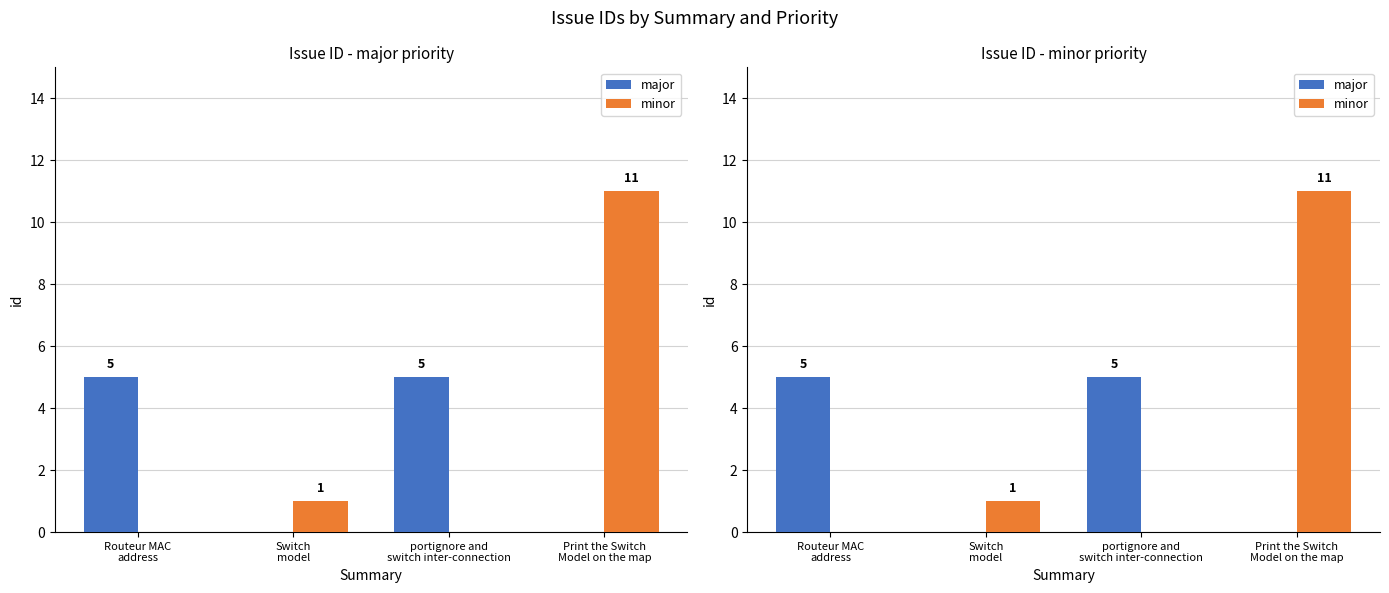

Rank the series by their average value, from highest to lowest.

minor, major